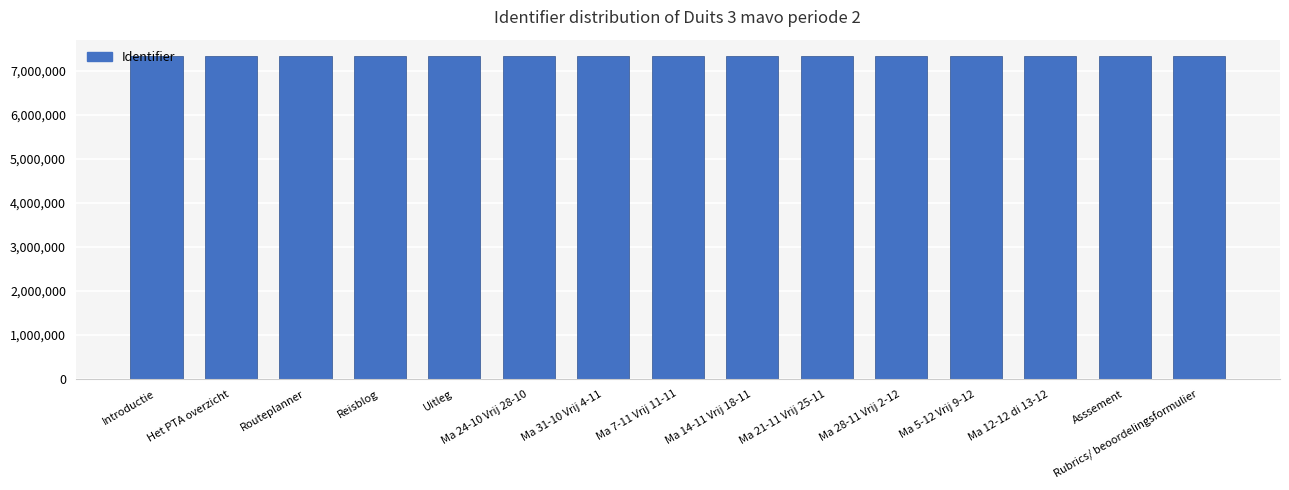

How many bars are there in total?

15